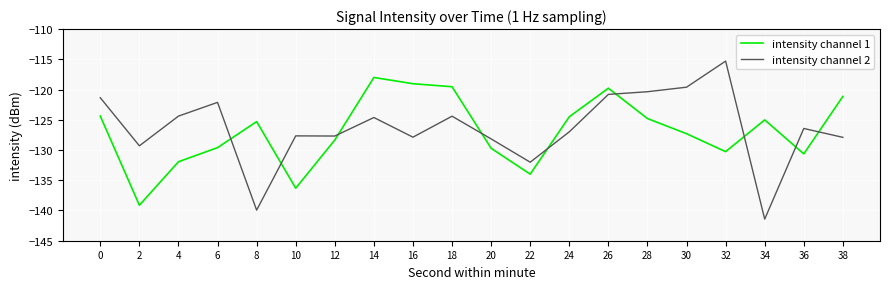

Is it true that intensity channel 1 equals -206.1 at 26?

False